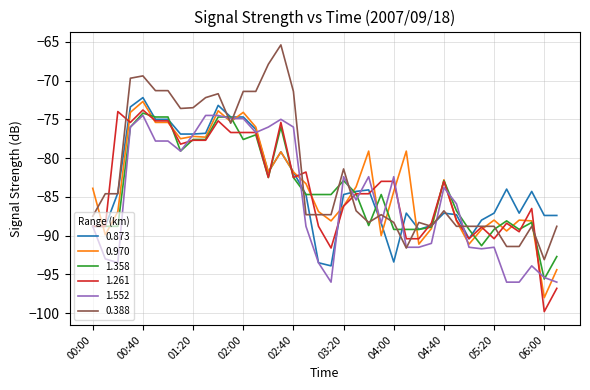

Which series has the largest total across all categories?

0.388